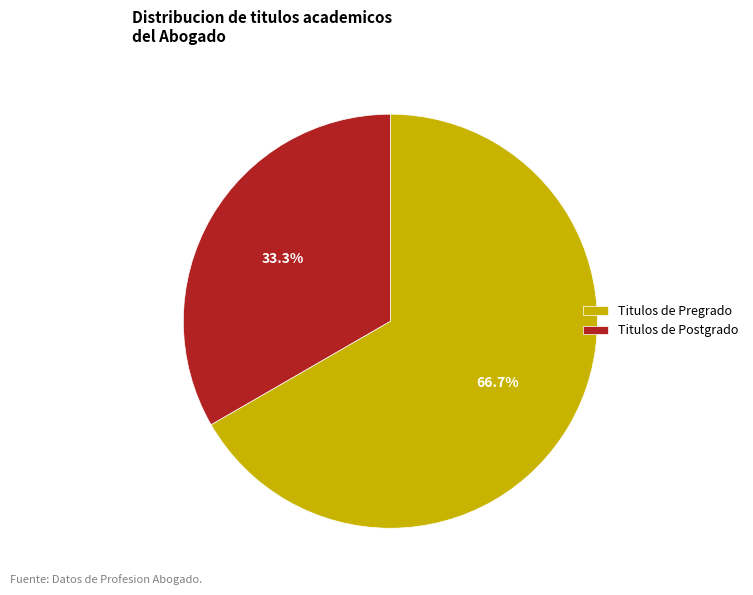

Between Titulos de Postgrado and Titulos de Pregrado, which is larger?

Titulos de Pregrado